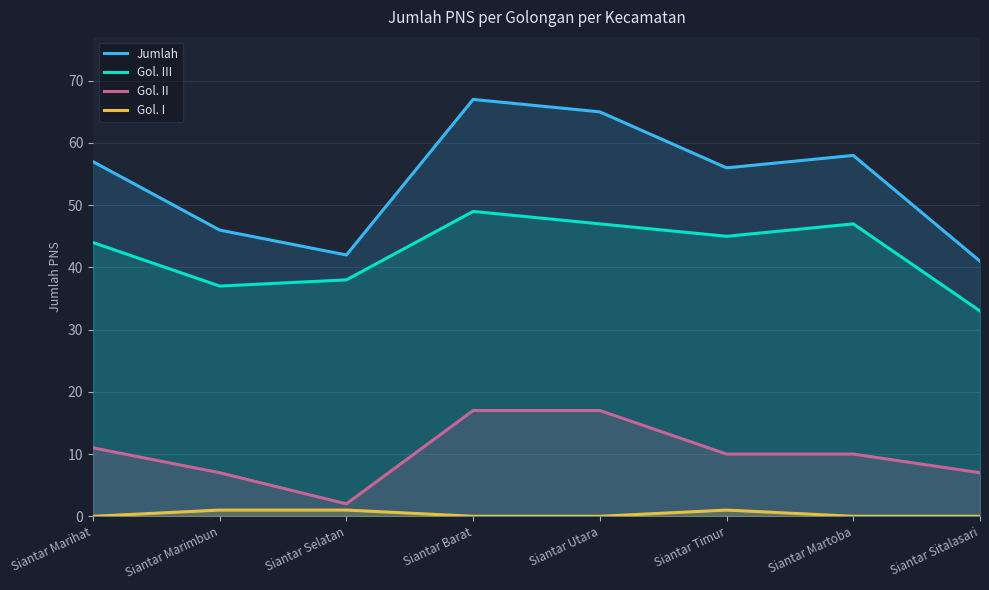

Where does the Gol. II series first go above 10?

Siantar Marihat